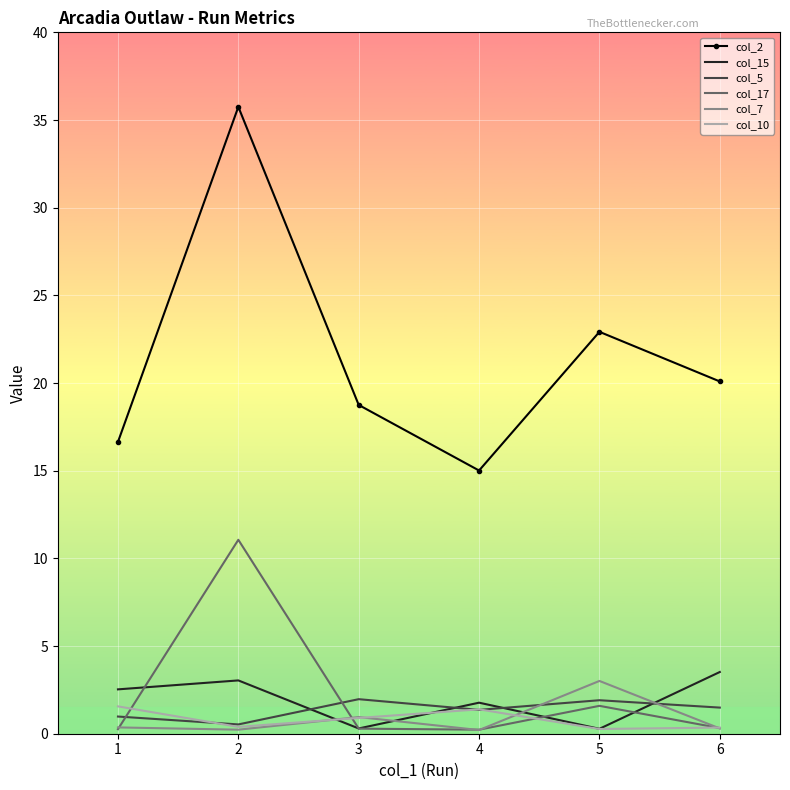

What is the difference between the highest and lowest values at 1?

16.4